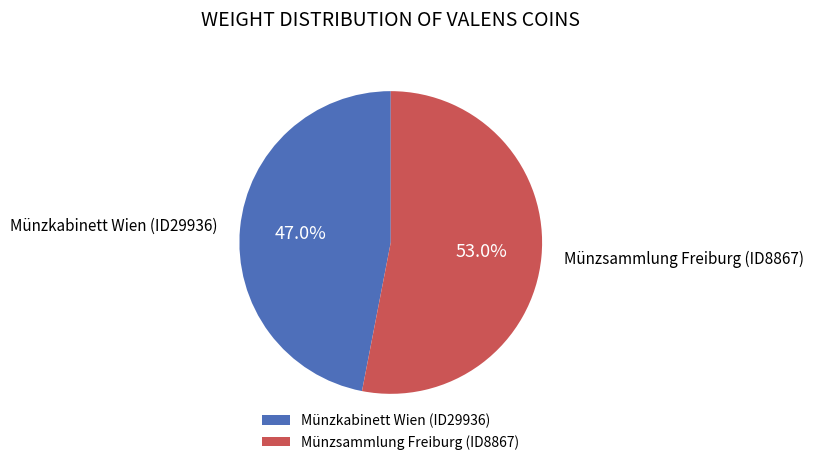

To the nearest percent, what portion does Münzkabinett Wien (ID29936) represent?

47%